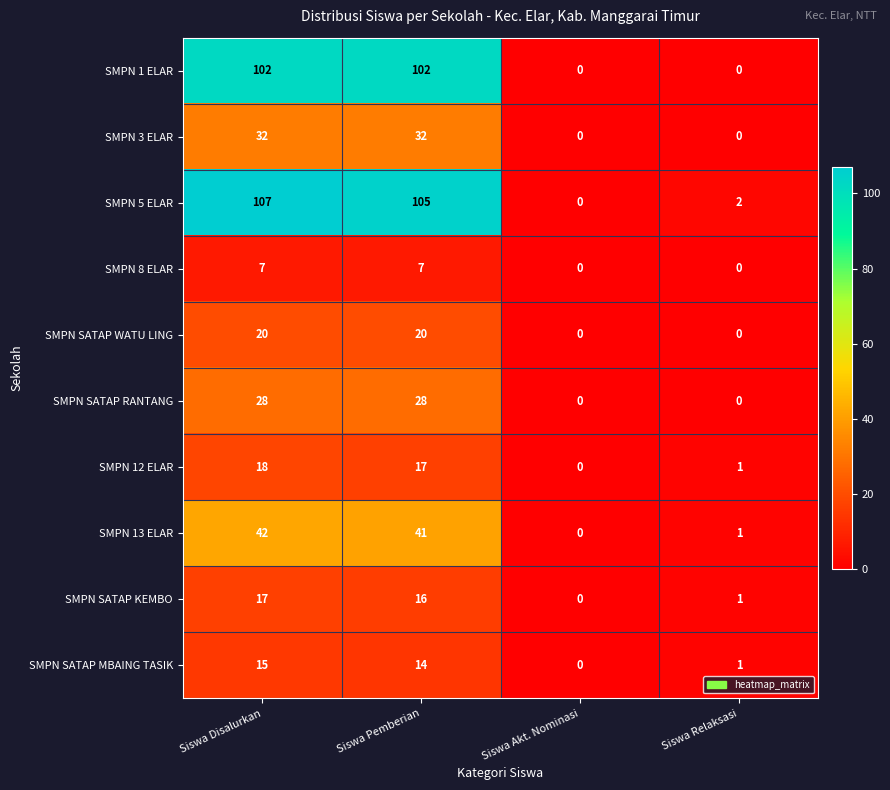

List the series in order of their peak value, highest first.

SMPN 5 ELAR, SMPN 1 ELAR, SMPN 13 ELAR, SMPN 3 ELAR, SMPN SATAP RANTANG, SMPN SATAP WATU LING, SMPN 12 ELAR, SMPN SATAP KEMBO, SMPN SATAP MBAING TASIK, SMPN 8 ELAR